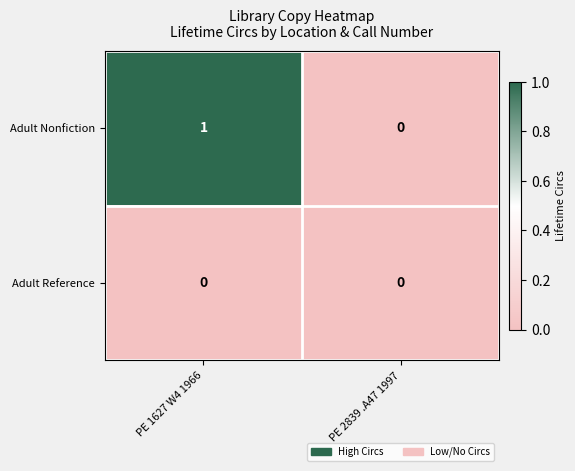

How many values in the Adult Nonfiction series are below 1?

1